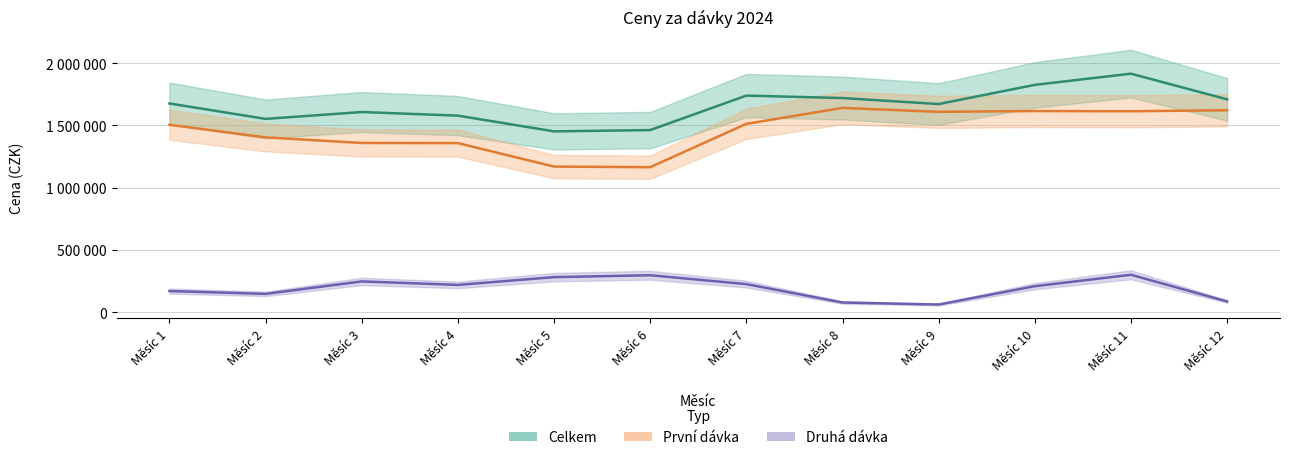

Rank the categories by První dávka value from lowest to highest.

Měsíc 6, Měsíc 5, Měsíc 4, Měsíc 3, Měsíc 2, Měsíc 1, Měsíc 7, Měsíc 9, Měsíc 11, Měsíc 10, Měsíc 12, Měsíc 8